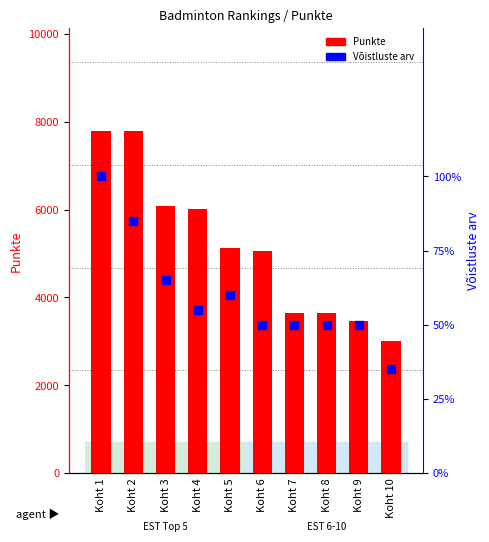

At which category is the sum across all series the highest?

Koht 1